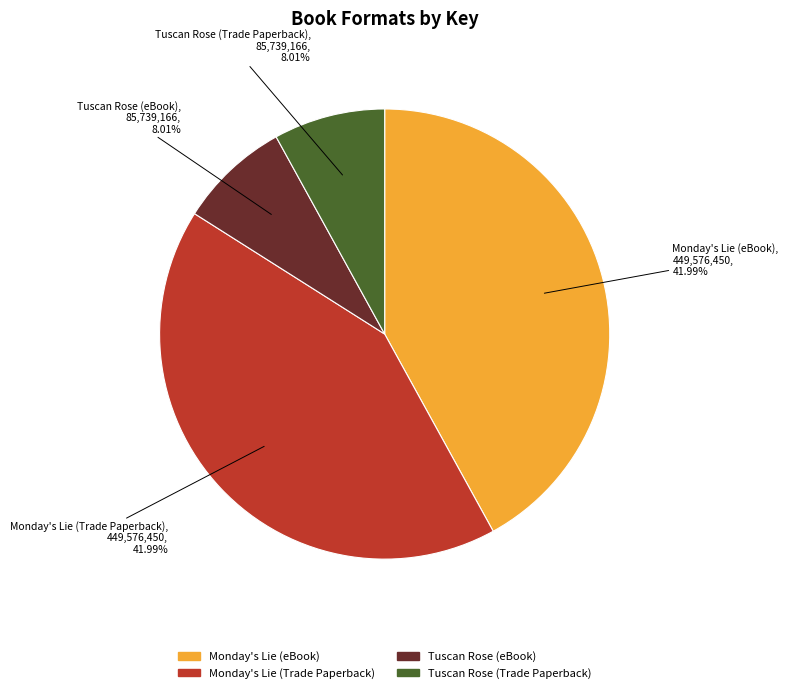

Between Monday's Lie (eBook) and Tuscan Rose (eBook), which is larger?

Monday's Lie (eBook)